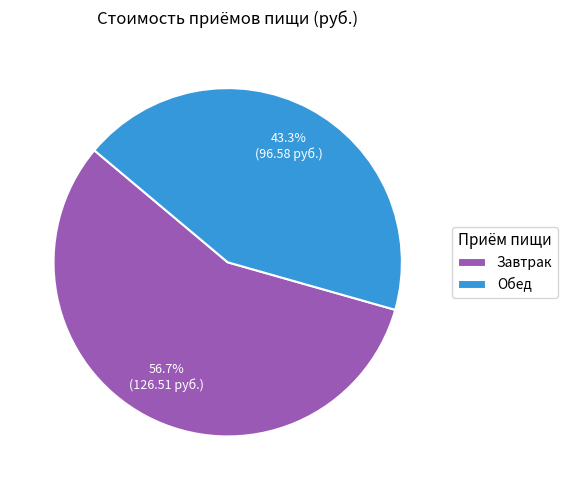

Which slice is the smallest?

Обед